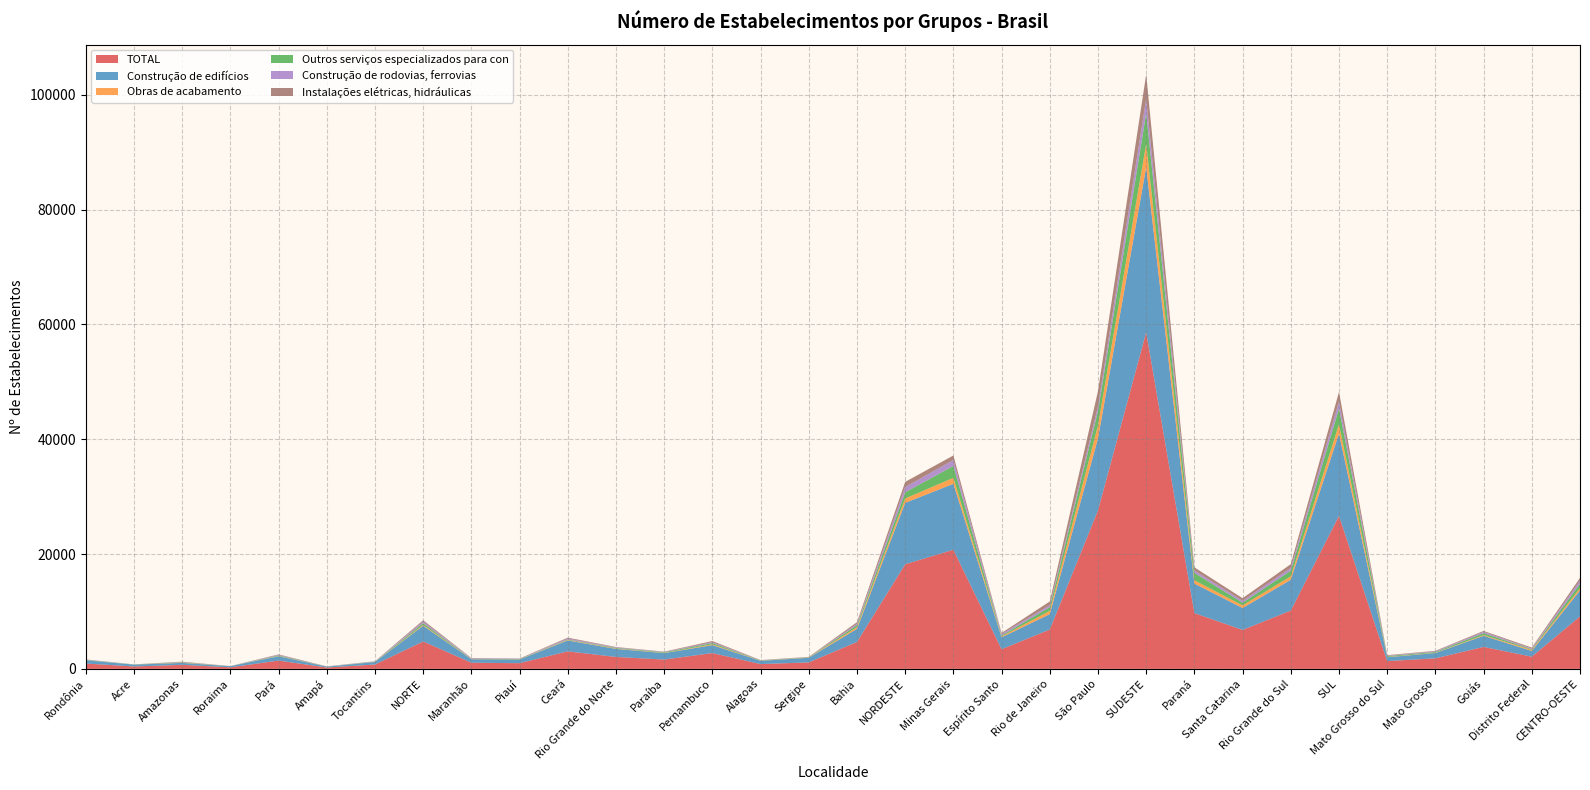

Reading left to right, what are all the values shown in this chart?

TOTAL: Rondônia=932	Acre=420	Amazonas=705	Roraima=268	Pará=1449	Amapá=241	Tocantins=760	NORTE=4775	Maranhão=1073	Piauí=992	Ceará=3051	Rio Grande do Norte=2076	Paraíba=1623	Pernambuco=2754	Alagoas=837	Sergipe=1127	Bahia=4693	NORDESTE=18226	Minas Gerais=20752	Espírito Santo=3423	Rio de Janeiro=6857	São Paulo=27617	SUDESTE=58649	Paraná=9716	Santa Catarina=6786	Rio Grande do Sul=10162	SUL=26664	Mato Grosso do Sul=1361	Mato Grosso=1835	Goiás=3826	Distrito Federal=2124	CENTRO-OESTE=9146
Construção de edifícios: Rondônia=555	Acre=319	Amazonas=338	Roraima=200	Pará=748	Amapá=148	Tocantins=424	NORTE=2732	Maranhão=600	Piauí=644	Ceará=1898	Rio Grande do Norte=1404	Paraíba=1119	Pernambuco=1384	Alagoas=564	Sergipe=806	Bahia=2273	NORDESTE=10692	Minas Gerais=11484	Espírito Santo=2069	Rio de Janeiro=2679	São Paulo=12521	SUDESTE=28753	Paraná=5135	Santa Catarina=3818	Rio Grande do Sul=5365	SUL=14318	Mato Grosso do Sul=664	Mato Grosso=924	Goiás=1927	Distrito Federal=1000	CENTRO-OESTE=4515
Obras de acabamento: Rondônia=13	Acre=3	Amazonas=53	Roraima=4	Pará=45	Amapá=10	Tocantins=15	NORTE=143	Maranhão=31	Piauí=33	Ceará=78	Rio Grande do Norte=70	Paraíba=39	Pernambuco=141	Alagoas=23	Sergipe=49	Bahia=296	NORDESTE=760	Minas Gerais=1036	Espírito Santo=152	Rio de Janeiro=575	São Paulo=2283	SUDESTE=4046	Paraná=581	Santa Catarina=455	Rio Grande do Sul=595	SUL=1631	Mato Grosso do Sul=48	Mato Grosso=46	Goiás=132	Distrito Federal=182	CENTRO-OESTE=408
Outros serviços especializados para con: Rondônia=57	Acre=27	Amazonas=53	Roraima=5	Pará=104	Amapá=15	Tocantins=51	NORTE=312	Maranhão=54	Piauí=61	Ceará=91	Rio Grande do Norte=105	Paraíba=112	Pernambuco=226	Alagoas=44	Sergipe=47	Bahia=343	NORDESTE=1083	Minas Gerais=2068	Espírito Santo=161	Rio de Janeiro=639	São Paulo=2485	SUDESTE=5353	Paraná=1288	Santa Catarina=474	Rio Grande do Sul=980	SUL=2742	Mato Grosso do Sul=154	Mato Grosso=144	Goiás=335	Distrito Federal=117	CENTRO-OESTE=750
Construção de rodovias, ferrovias: Rondônia=63	Acre=5	Amazonas=29	Roraima=5	Pará=96	Amapá=18	Tocantins=65	NORTE=281	Maranhão=91	Piauí=57	Ceará=175	Rio Grande do Norte=97	Paraíba=50	Pernambuco=157	Alagoas=26	Sergipe=22	Bahia=239	NORDESTE=914	Minas Gerais=1047	Espírito Santo=274	Rio de Janeiro=343	São Paulo=853	SUDESTE=2517	Paraná=434	Santa Catarina=321	Rio Grande do Sul=491	SUL=1246	Mato Grosso do Sul=92	Mato Grosso=114	Goiás=232	Distrito Federal=117	CENTRO-OESTE=555
Instalações elétricas, hidráulicas: Rondônia=25	Acre=13	Amazonas=73	Roraima=8	Pará=83	Amapá=11	Tocantins=16	NORTE=229	Maranhão=44	Piauí=30	Ceará=148	Rio Grande do Norte=59	Paraíba=58	Pernambuco=189	Alagoas=39	Sergipe=41	Bahia=291	NORDESTE=899	Minas Gerais=786	Espírito Santo=178	Rio de Janeiro=650	São Paulo=2629	SUDESTE=4243	Paraná=528	Santa Catarina=455	Rio Grande do Sul=654	SUL=1637	Mato Grosso do Sul=75	Mato Grosso=83	Goiás=156	Distrito Federal=162	CENTRO-OESTE=476